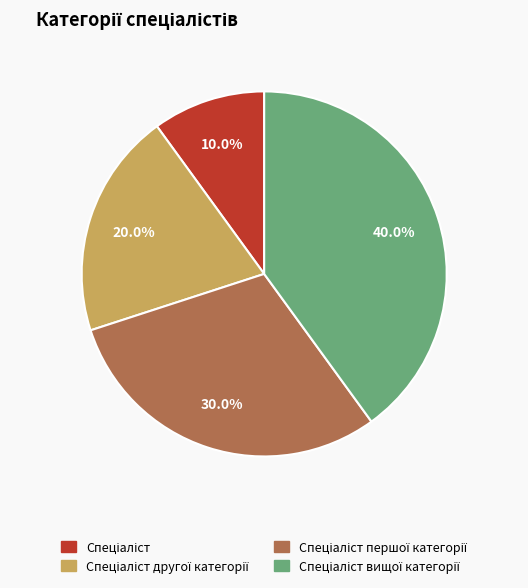

Is there any slice that represents more than half of the pie?

No